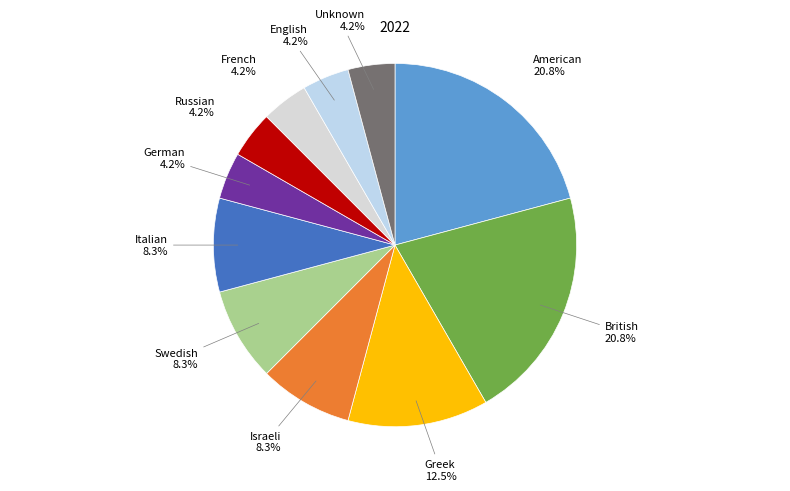

How many slices are in this pie chart?

11